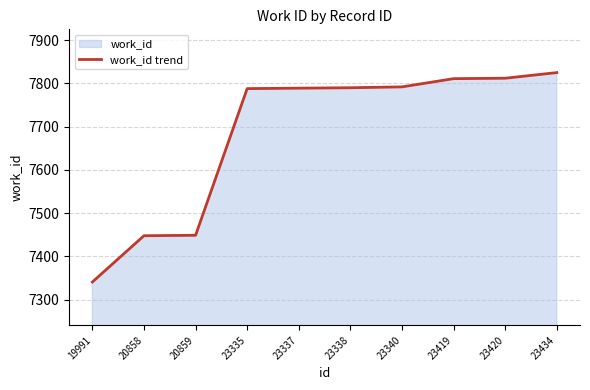

What is the average value?

7684